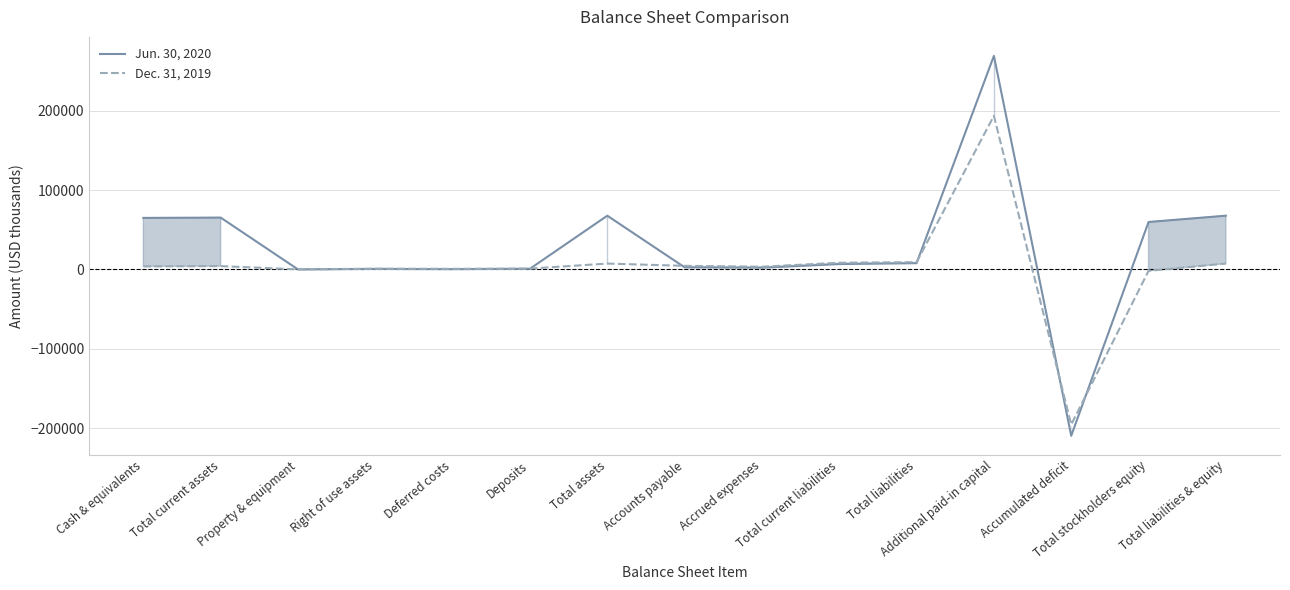

Rank the categories by Jun. 30, 2020 value from highest to lowest.

Additional paid-in capital, Total assets, Total liabilities & equity, Total current assets, Cash & equivalents, Total stockholders equity, Total liabilities, Total current liabilities, Accounts payable, Accrued expenses, Deposits, Right of use assets, Deferred costs, Property & equipment, Accumulated deficit